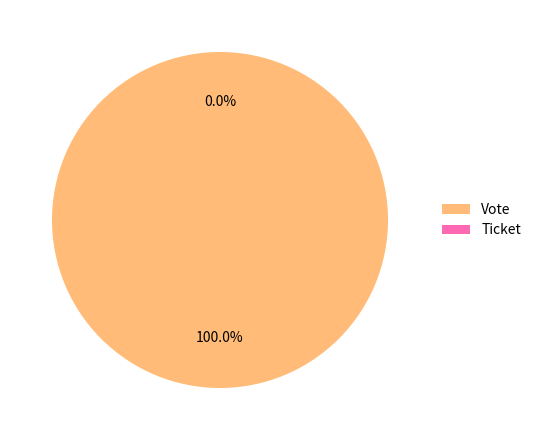

Which category accounts for the majority?

Vote